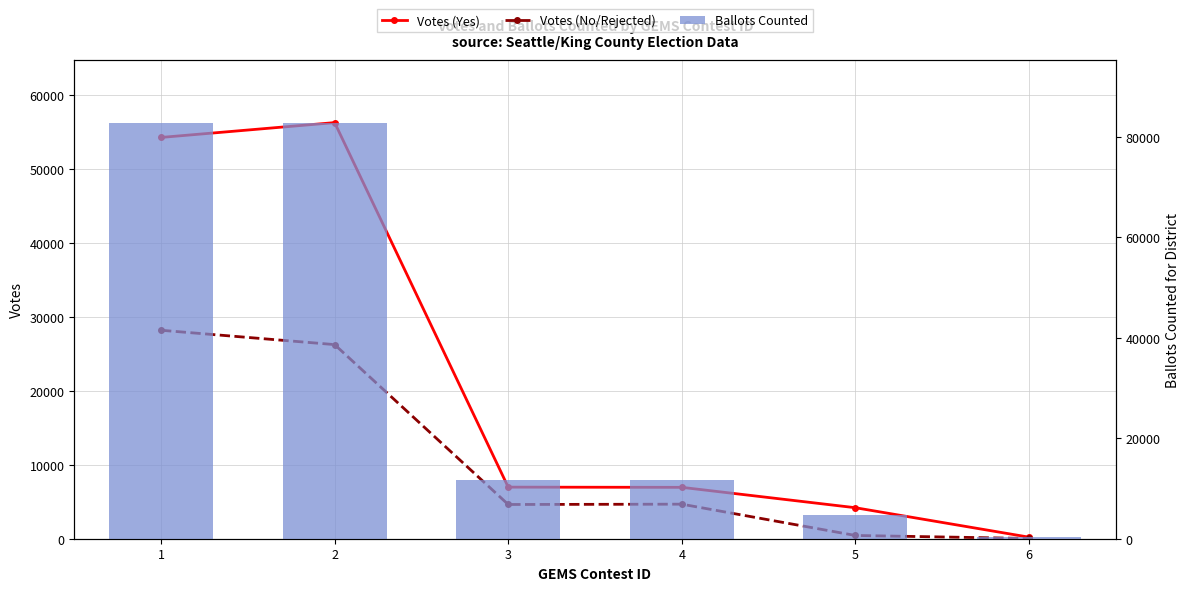

What is the approximate value of Ballots Counted at 5?

4639